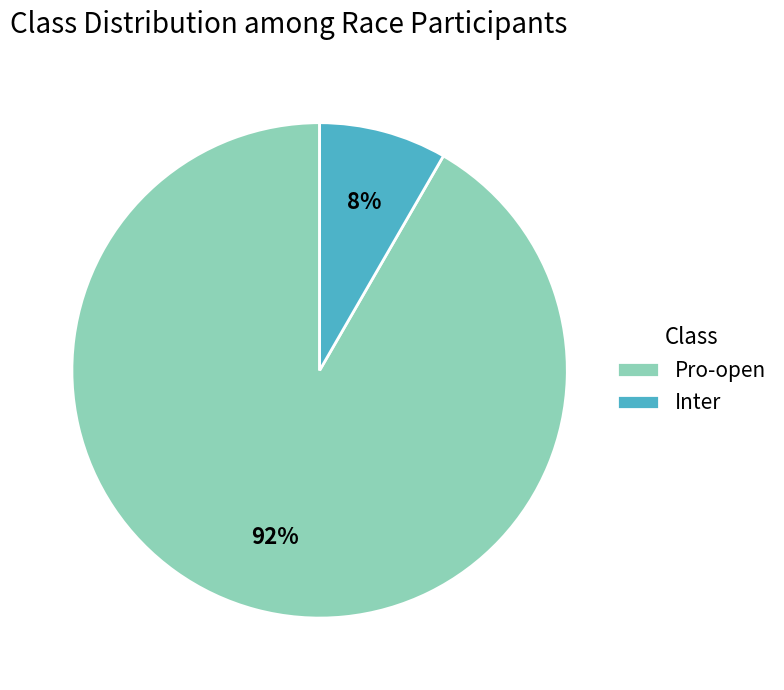

Rank the categories by value from highest to lowest.

Pro-open, Inter